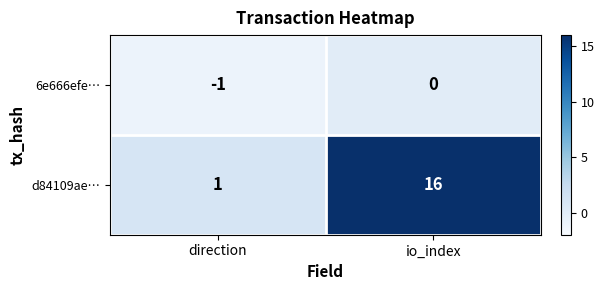

Rank the series by their maximum value, from lowest to highest.

6e666efe…, d84109ae…